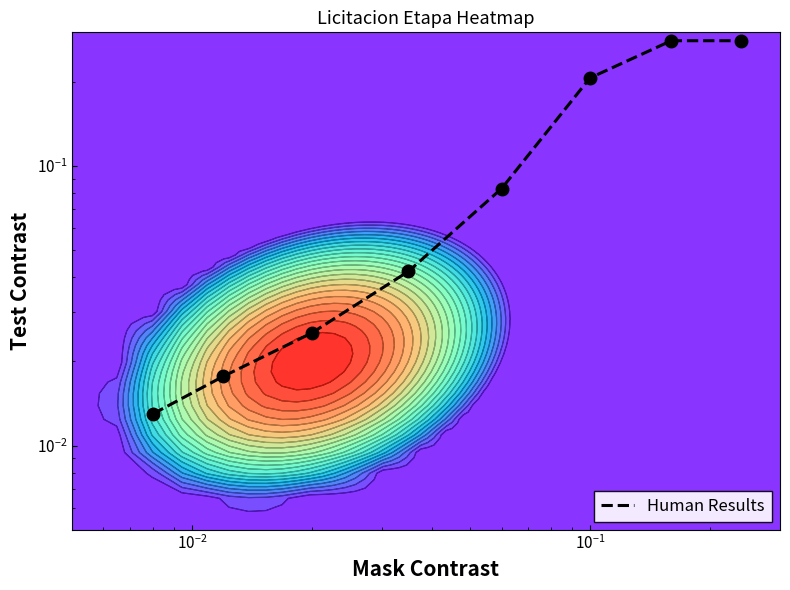

Reading left to right, extract all data points from this chart.

0.0	0.0	0.0	0.0	0.1	0.2	0.3	0.3